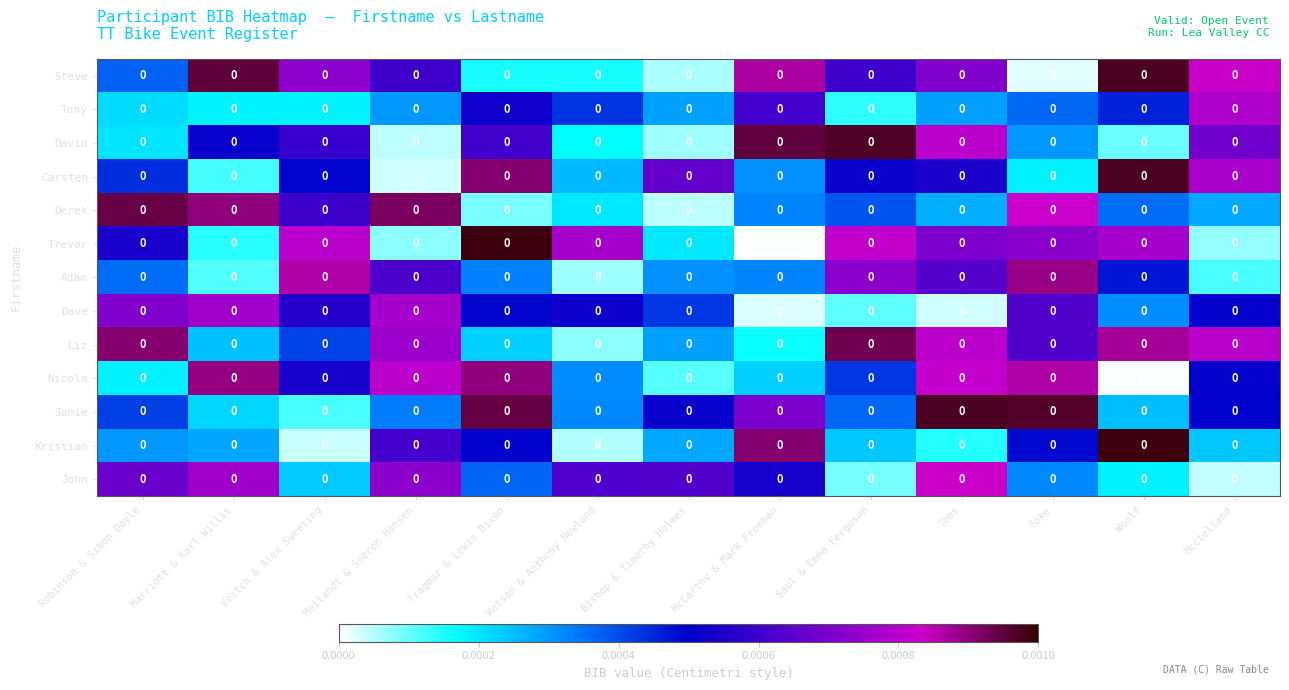

Is it true that Derek equals 0.0 at Tragmar & Lewis Dixon?

False